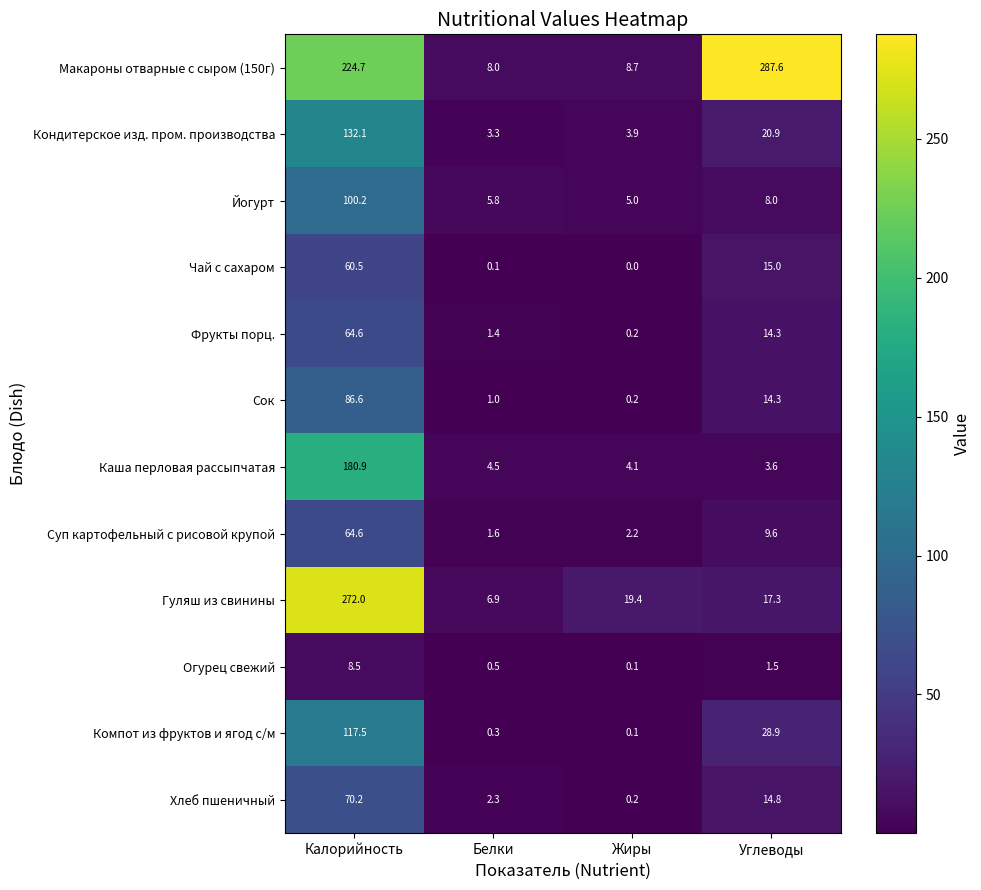

What is the maximum value shown in the chart?

287.6